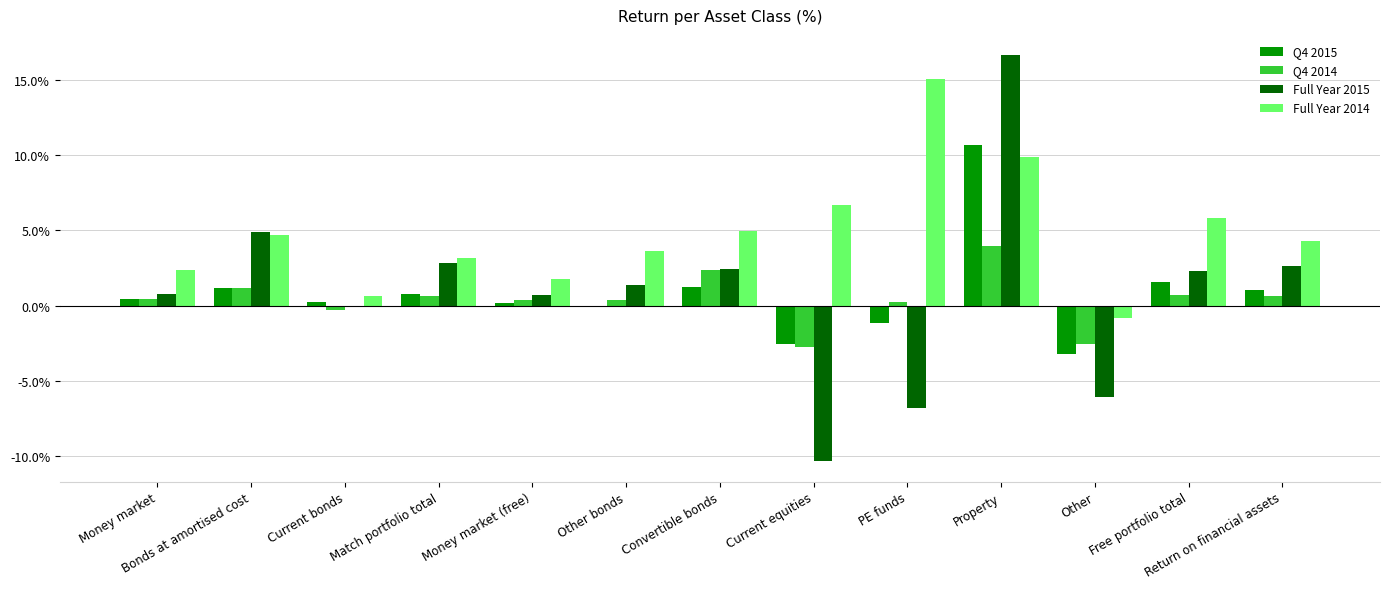

Are the bars grouped side by side (vs. stacked)?

Yes